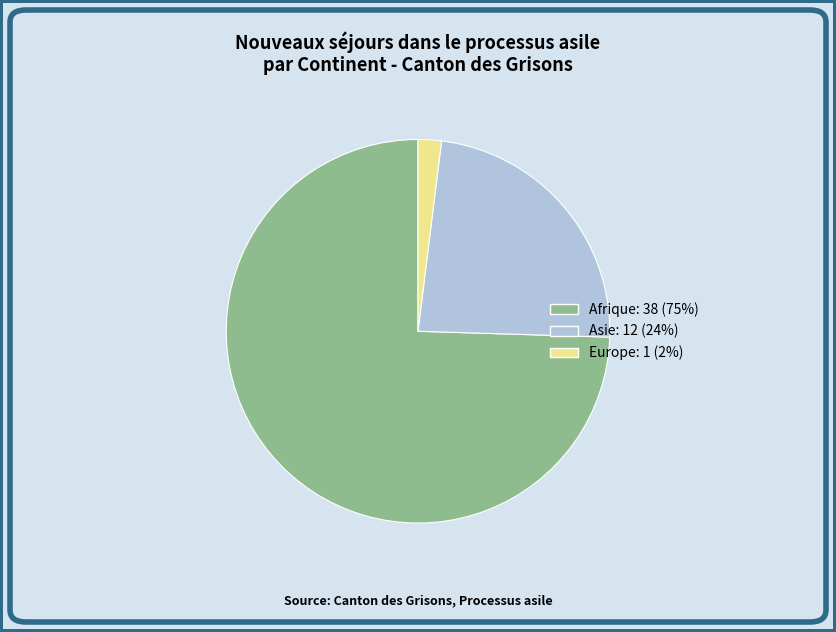

Does any single category account for the majority?

Yes